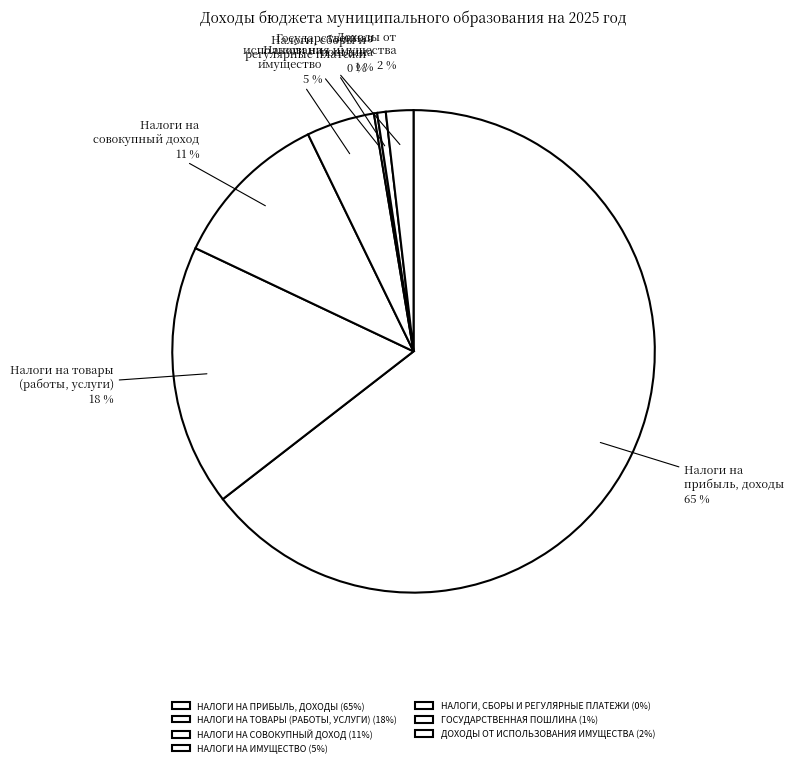

What is the change in value from НАЛОГИ НА ПРИБЫЛЬ, ДОХОДЫ to НАЛОГИ НА ТОВАРЫ (РАБОТЫ, УСЛУГИ)?

-82410.4